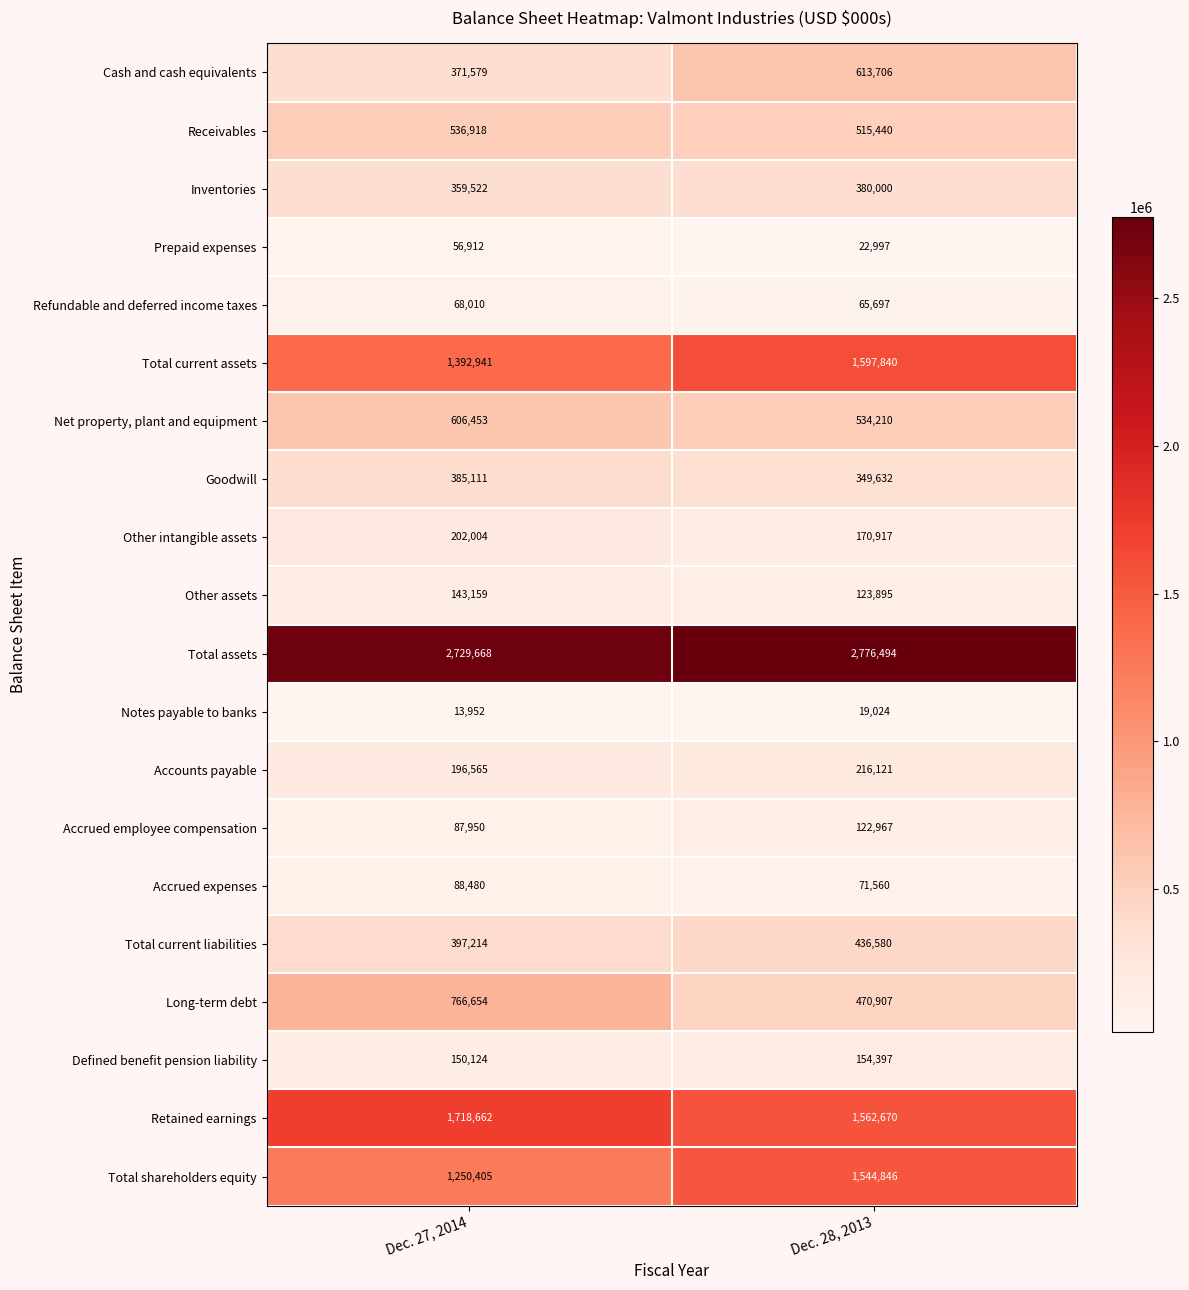

Where is Notes payable to banks nearest to the value 16488?

Dec. 27, 2014